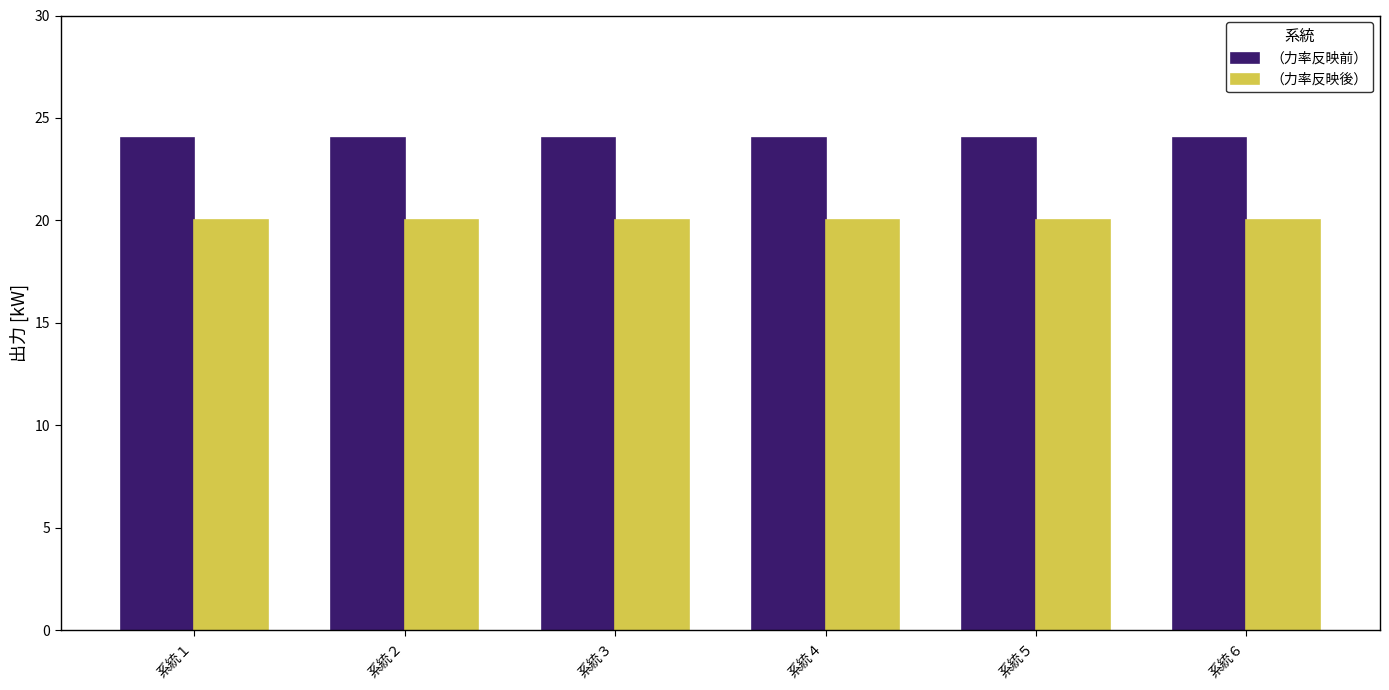

The （力率反映後） series shows 33 at 系統２. True or false?

False